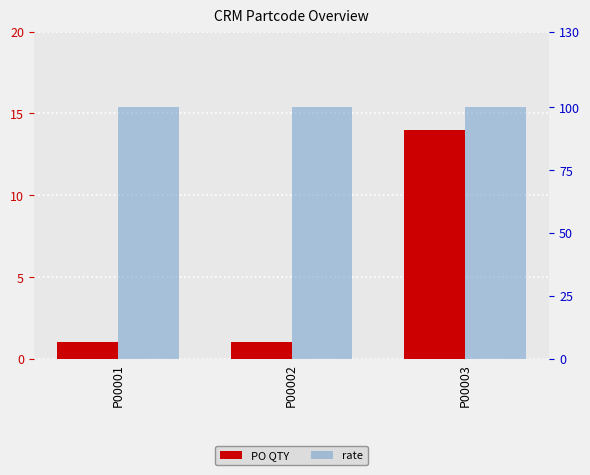

Which label corresponds to the smallest value in the chart?

P00001